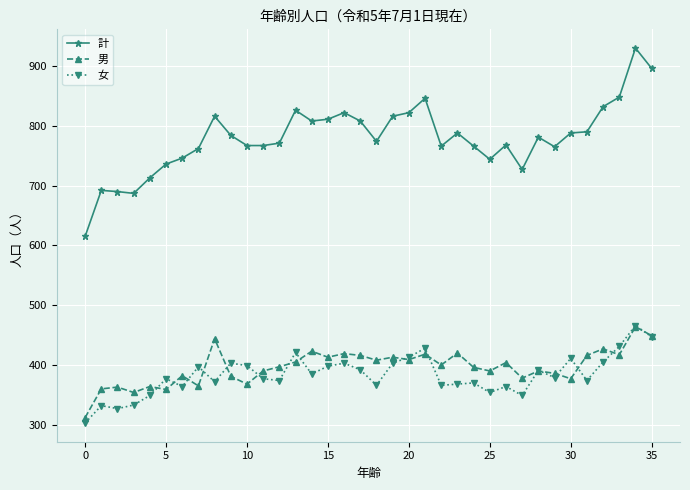

At how many categories does at least one series exceed 653?

35